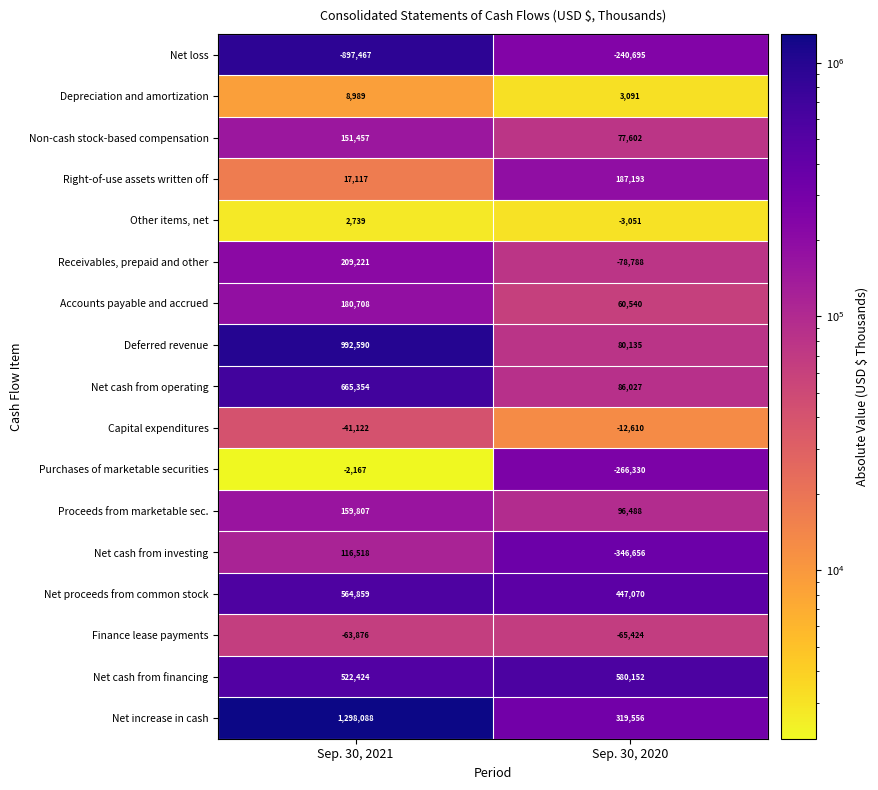

How many series are shown in this chart?

17